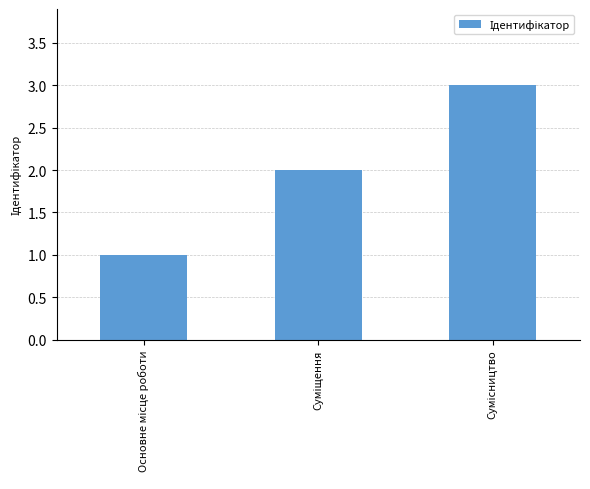

What is the greatest value displayed?

3